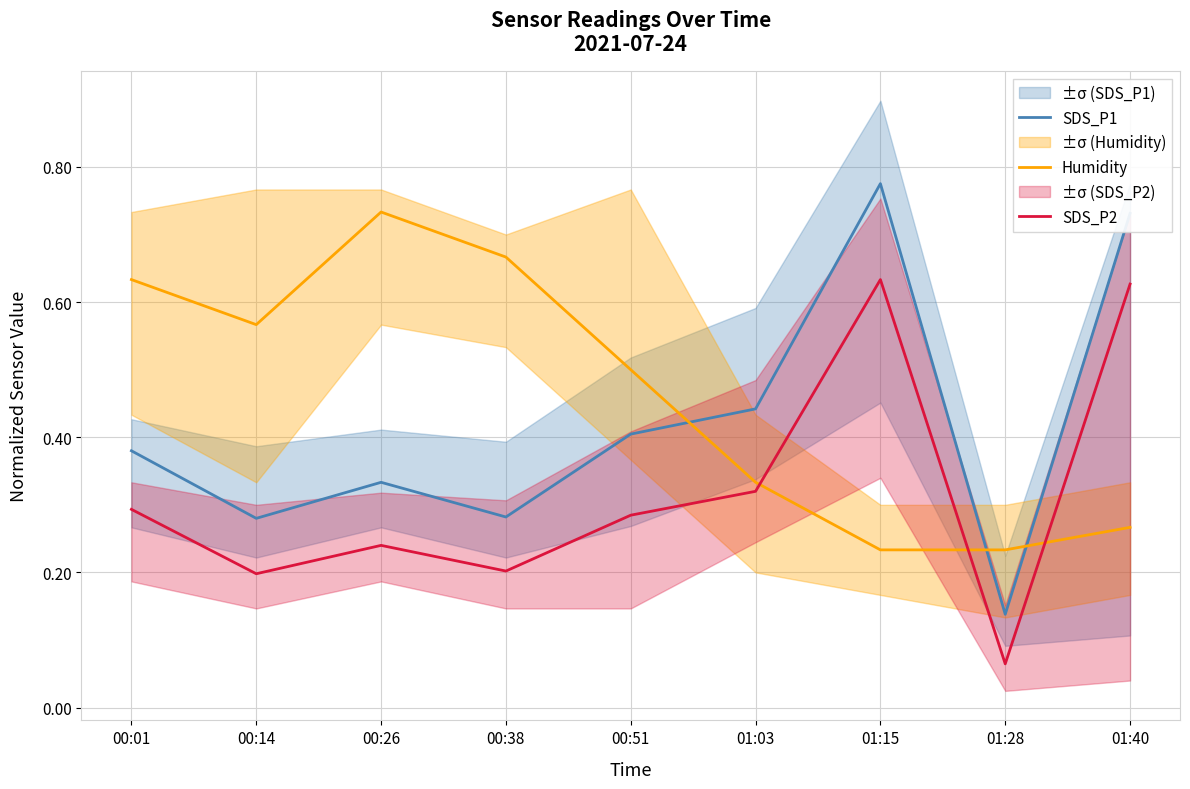

Is the value of Humidity at 00:01 greater than the value of SDS_P2 at 01:03?

Yes